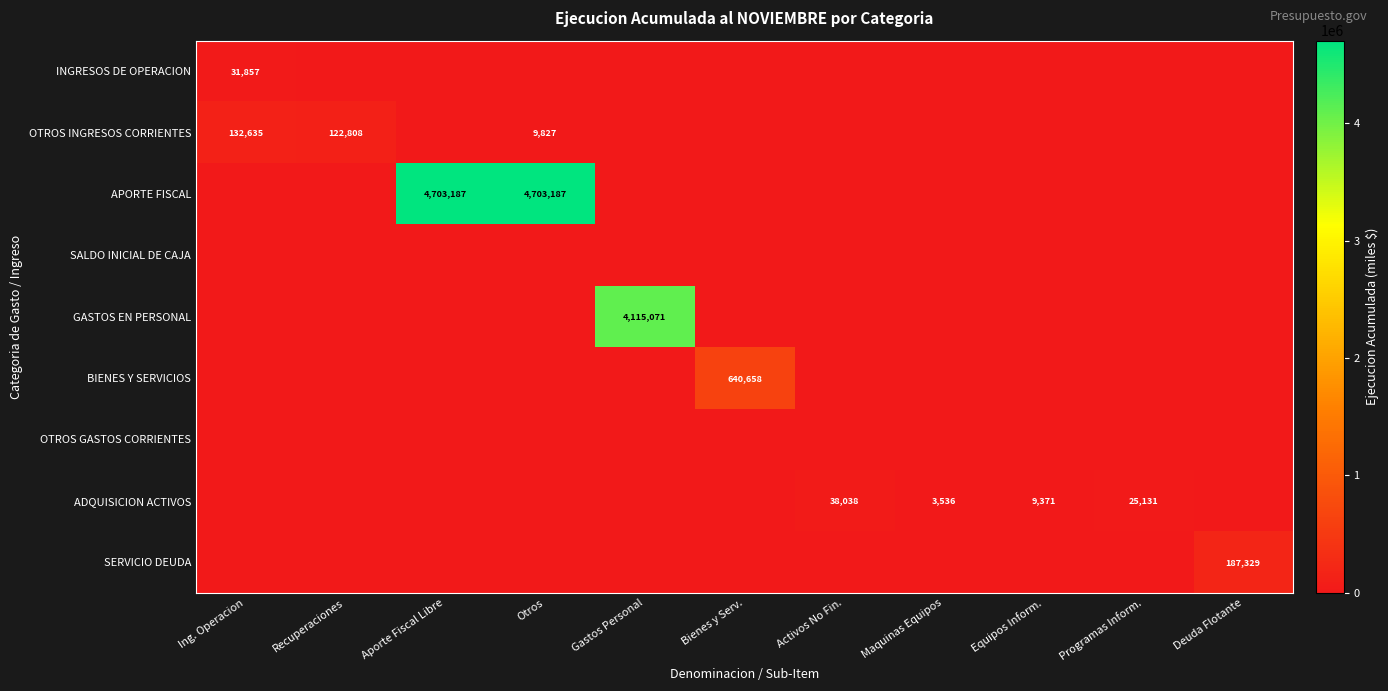

What is the greatest value displayed?

4703187